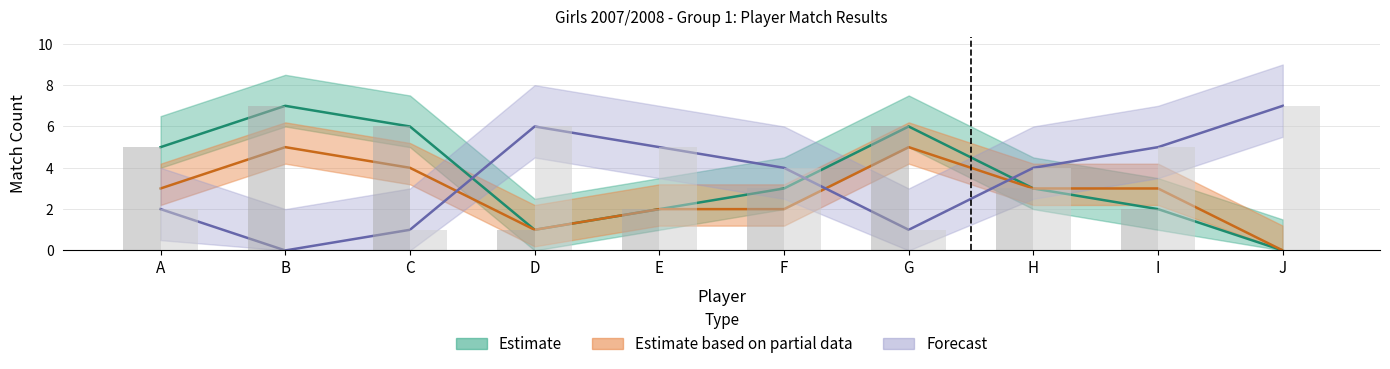

At which label does M_plus first exceed 3?

A